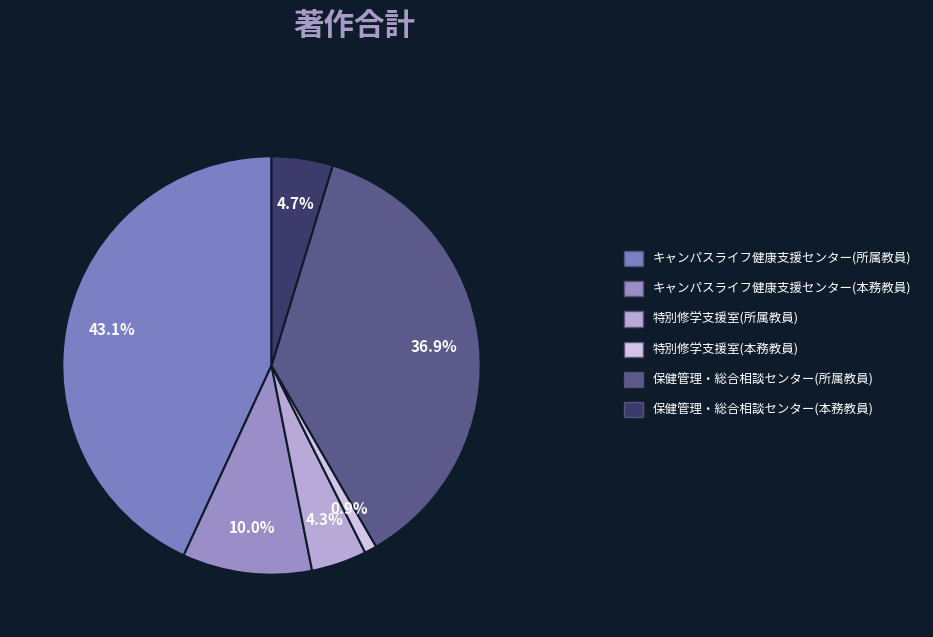

How many slices are in this pie chart?

6